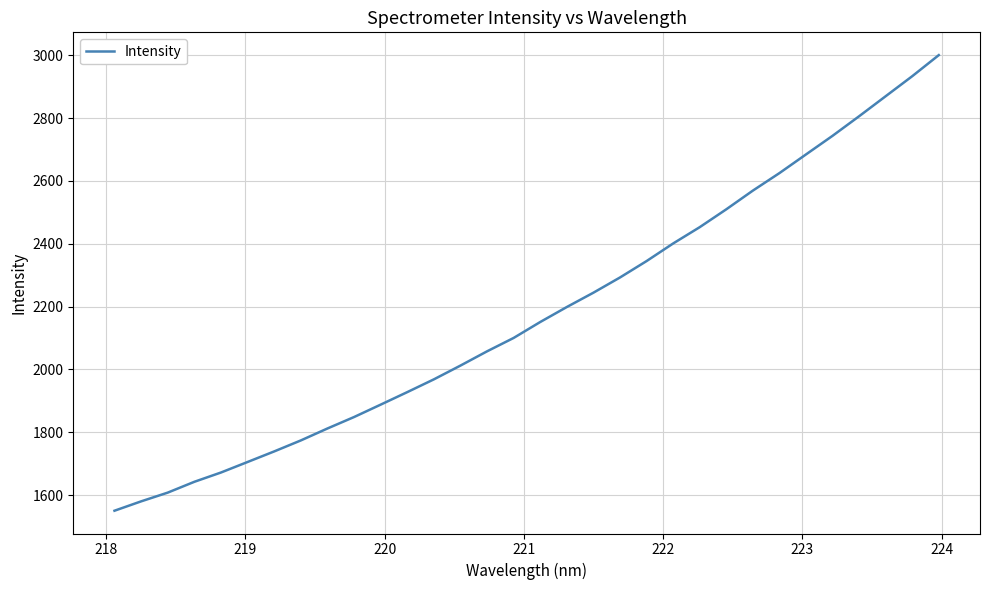

What is the greatest value displayed?

3000.3